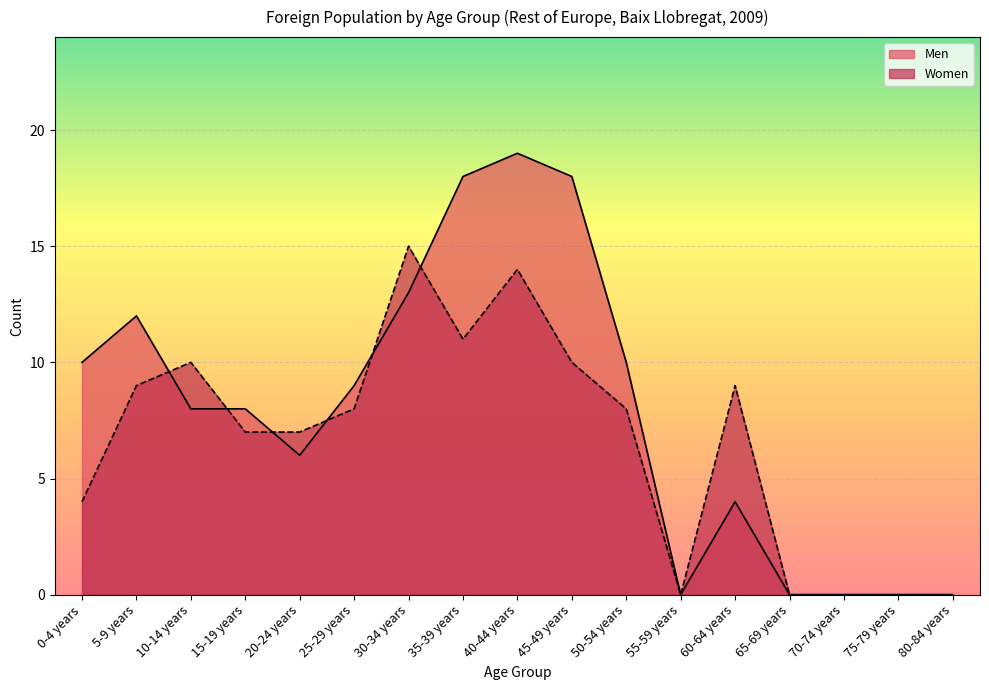

How many lines are shown in the chart?

2